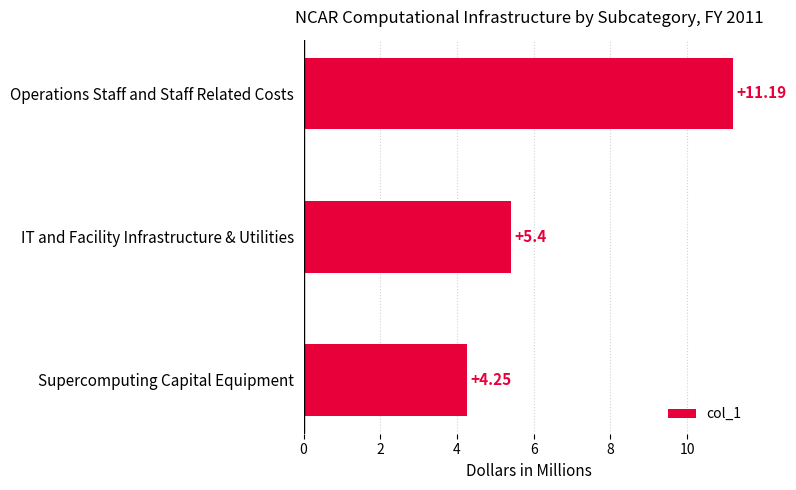

At which label is the value closest to 7?

IT and Facility Infrastructure & Utilities